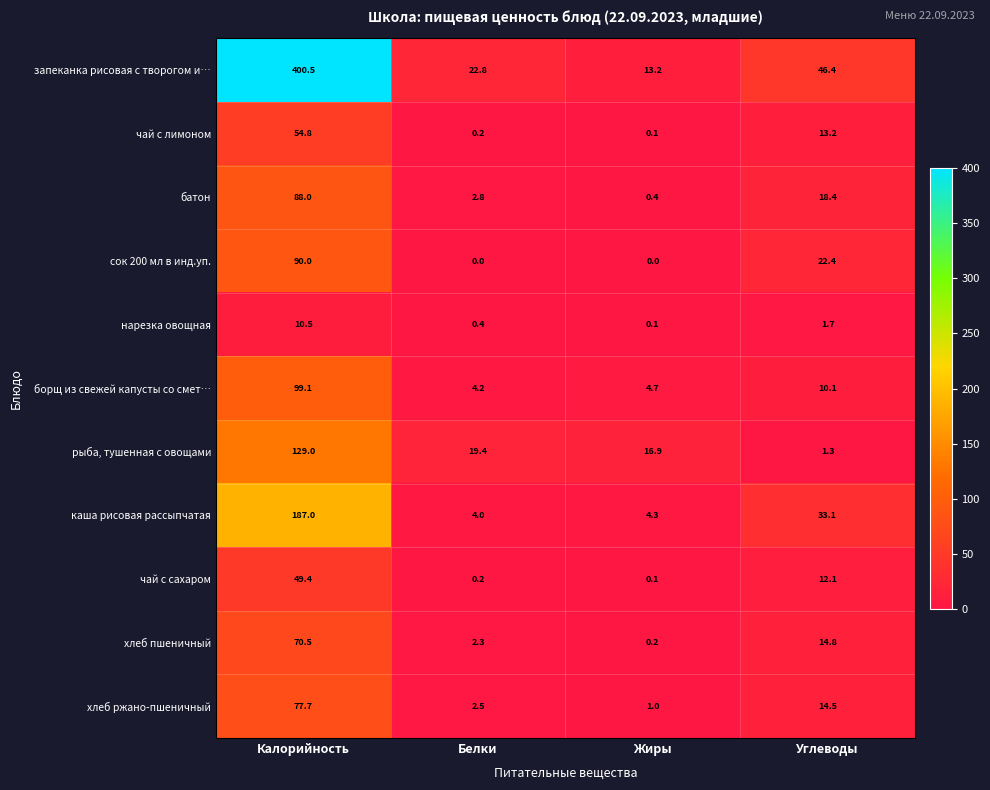

What is the maximum value for батон?

88.0